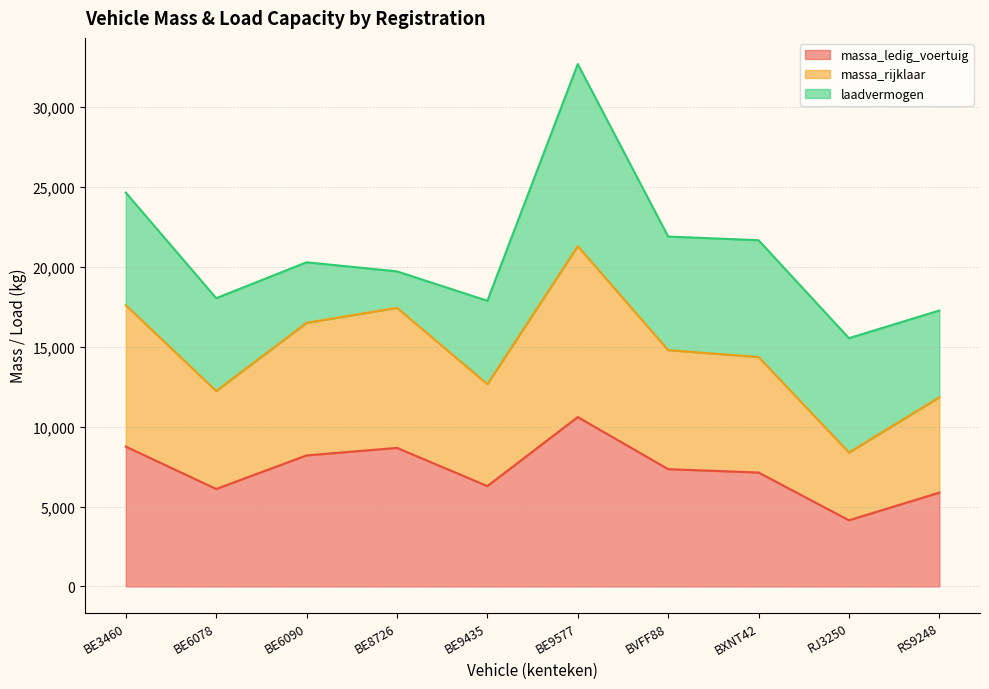

Is it true that massa_ledig_voertuig equals 10600 at BE9577?

True